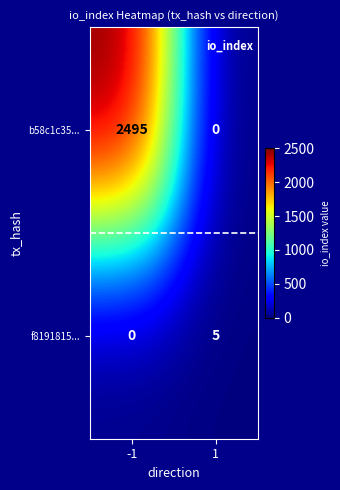

What is the difference between the maximum and minimum values in the f8191815... series?

5